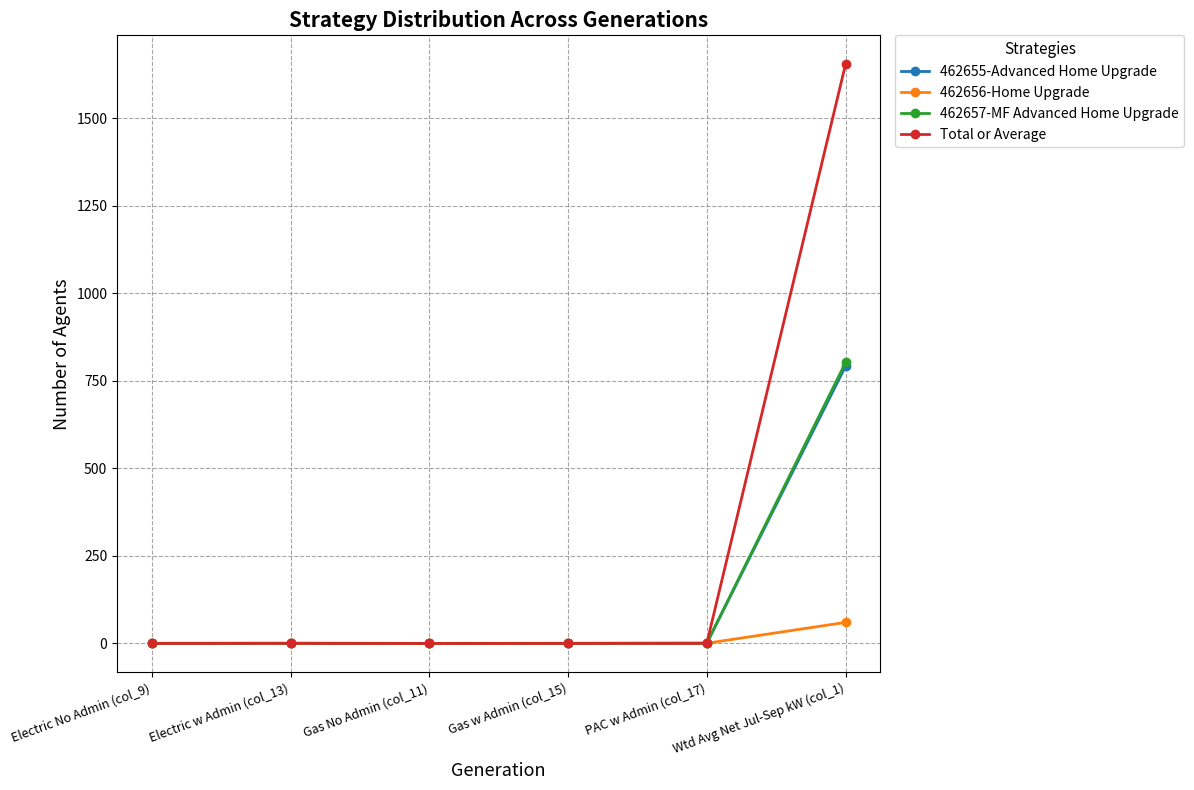

What is the spread (max minus min) of values at Wtd Avg Net Jul-Sep kW (col_1)?

1593.6